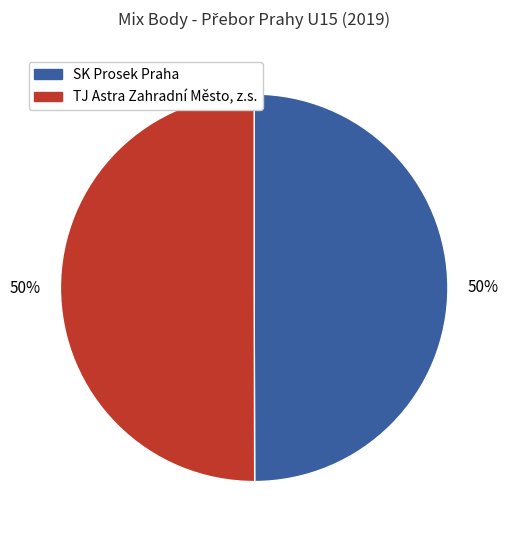

To the nearest percent, what portion does TJ Astra Zahradní Město, z.s. represent?

50%